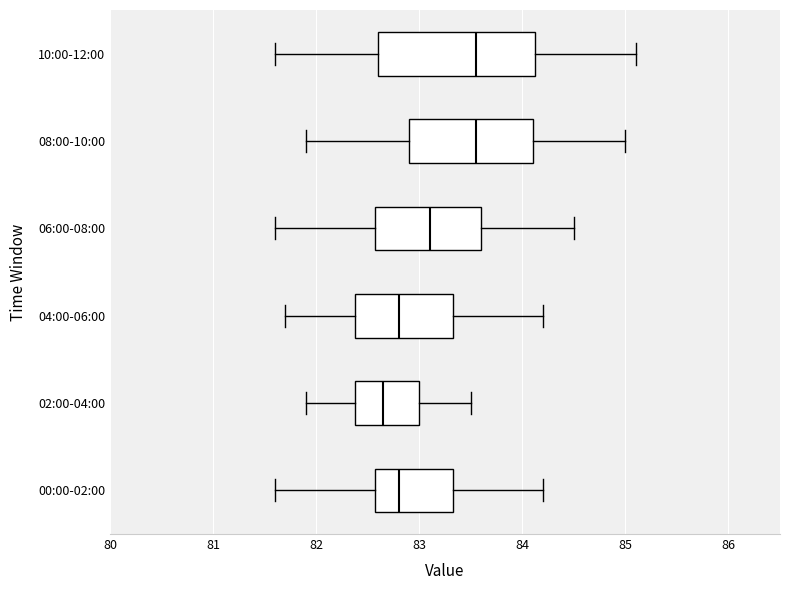

Where does the median line of the box for 10:00-12:00 sit on the x-axis? The values are not printed on the chart, so give them approximately, as read against the axis.

83.6